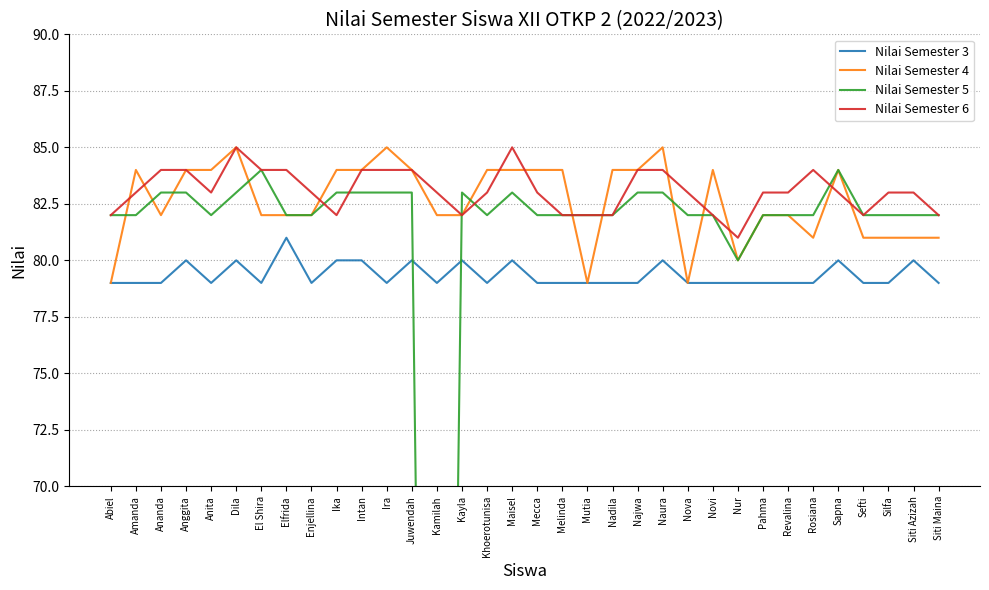

What is the label of the 14th point from the left?

Kamilah